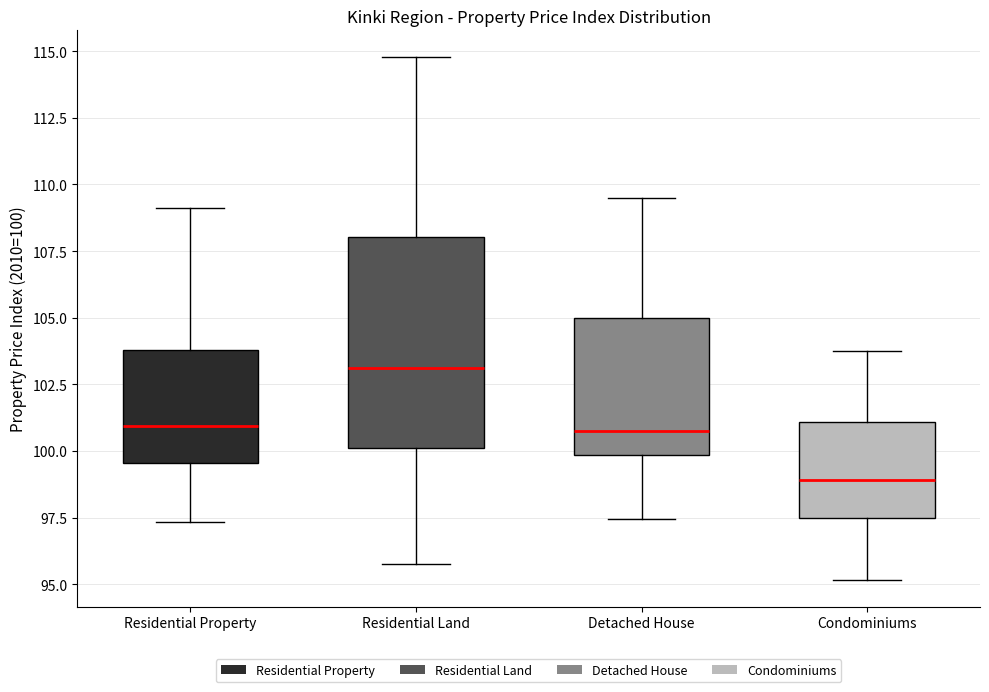

Reading left to right, transcribe this box plot: for each box, give where its median line is, the range the box spans, and where its two whiskers end, as read against the y-axis. The values are not printed on the chart, so give them approximately, as read against the axis.

Residential Property: median 101.0, box 99.5 to 104.0, whiskers 97.5 to 109.0
Residential Land: median 103.0, box 100.0 to 108.0, whiskers 96.0 to 115.0
Detached House: median 100.5, box 100.0 to 105.0, whiskers 97.5 to 109.5
Condominiums: median 99.0, box 97.5 to 101.0, whiskers 95.0 to 103.5